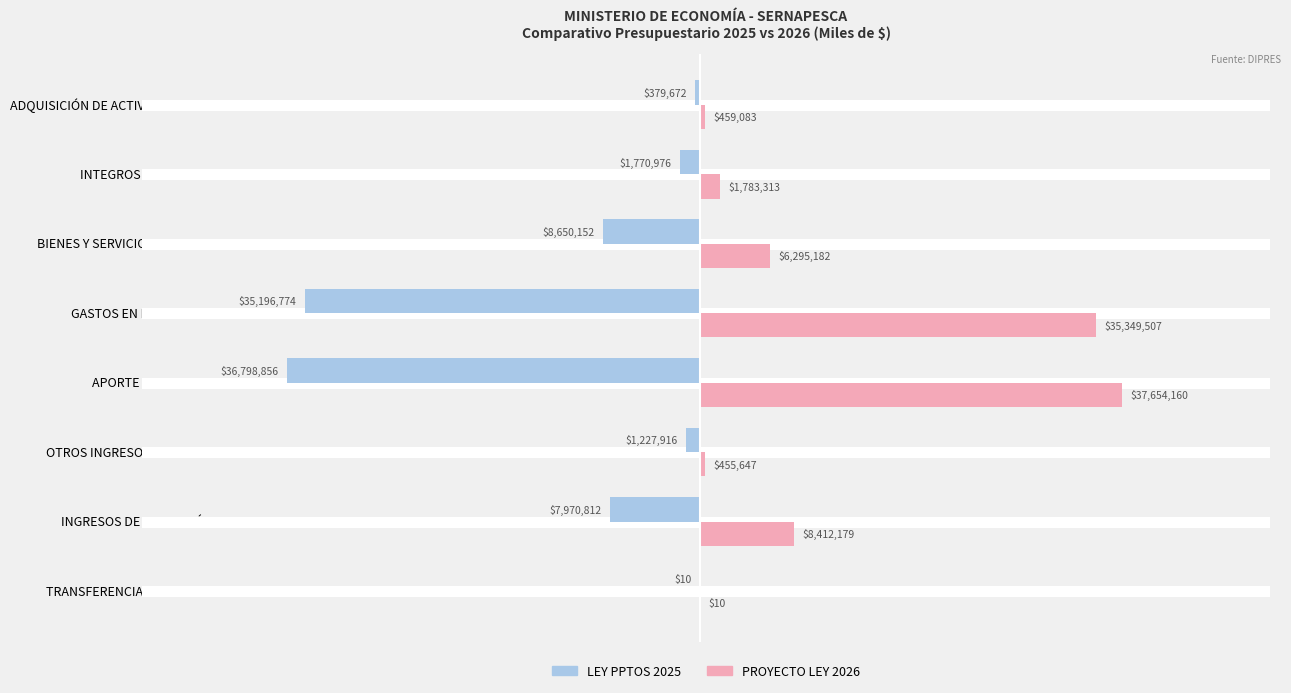

What are all the series names shown in the legend?

LEY PPTOS 2025, PROYECTO LEY 2026